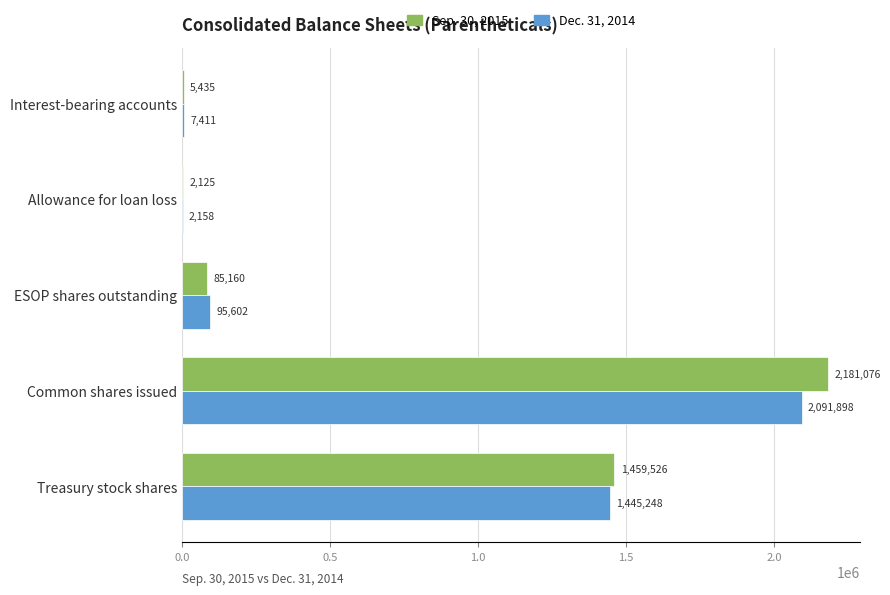

Between ESOP shares outstanding and Treasury stock shares, which series saw the biggest shift?

Sep. 30, 2015